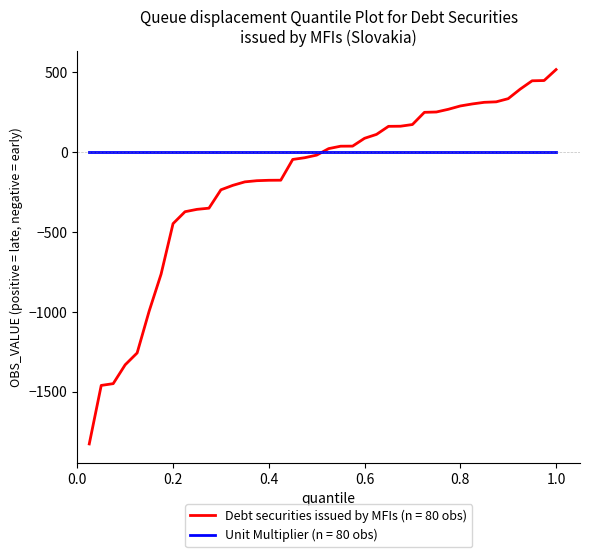

True or false: Debt securities issued by MFIs (n = 80 obs) and Unit Multiplier (n = 80 obs) cross at least once.

True